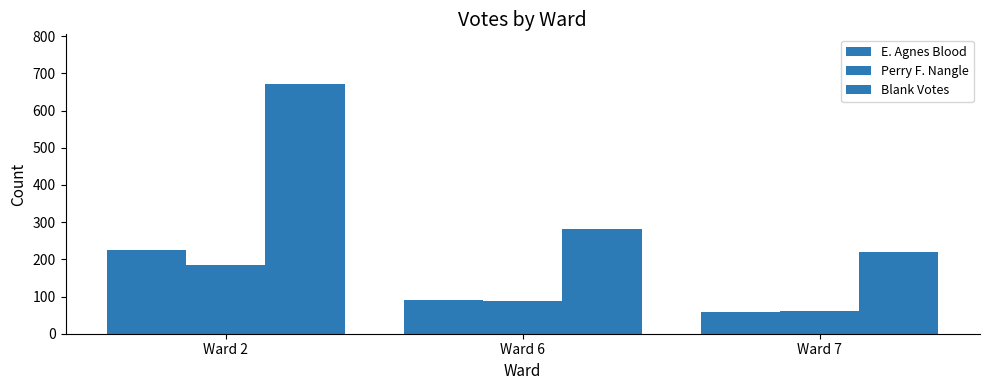

How many series are shown in this chart?

3